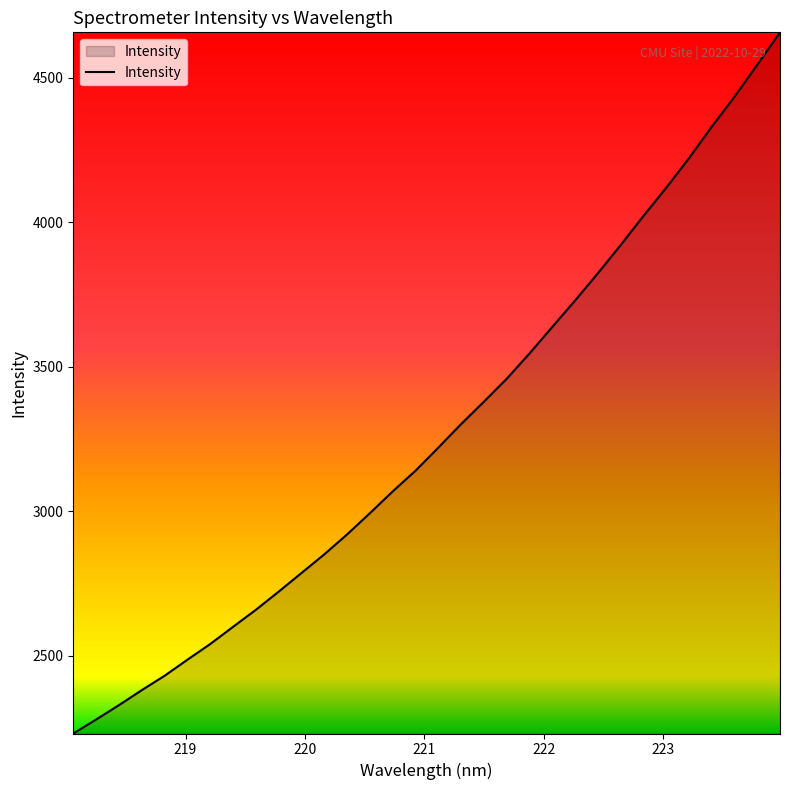

What is the smallest value displayed?

2230.5